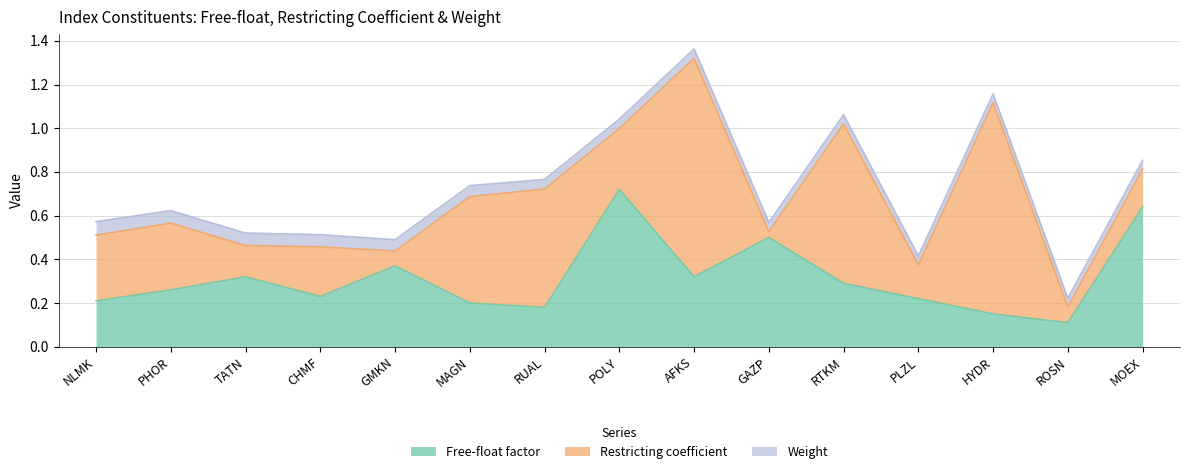

At which label is Free-float factor closest to 0?

ROSN